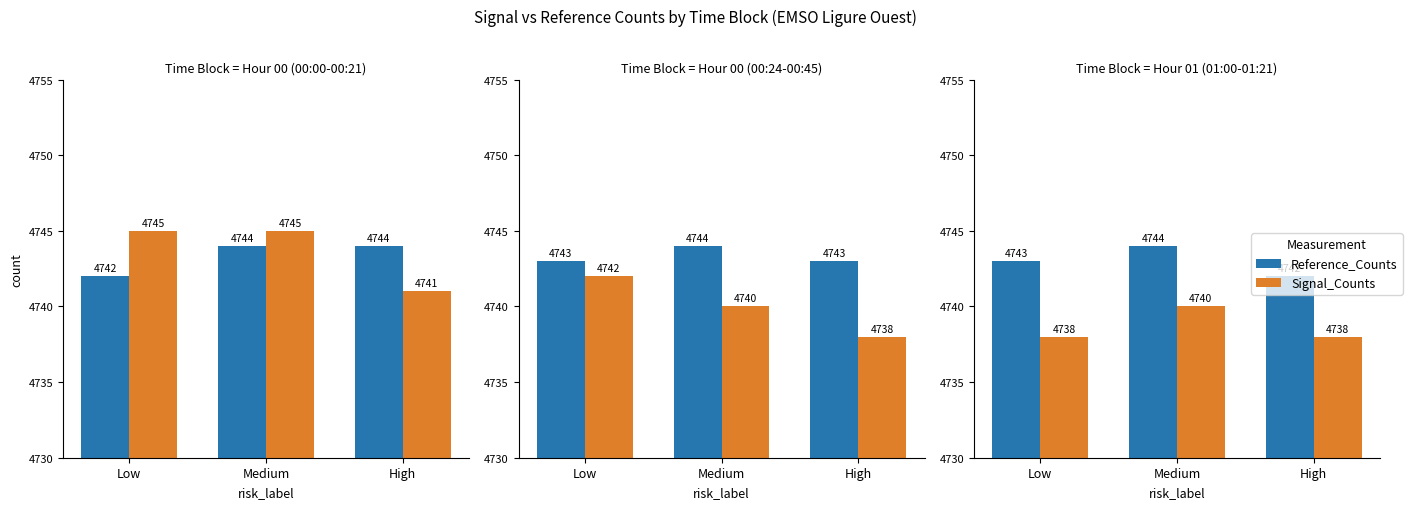

What position from the left is Medium?

2